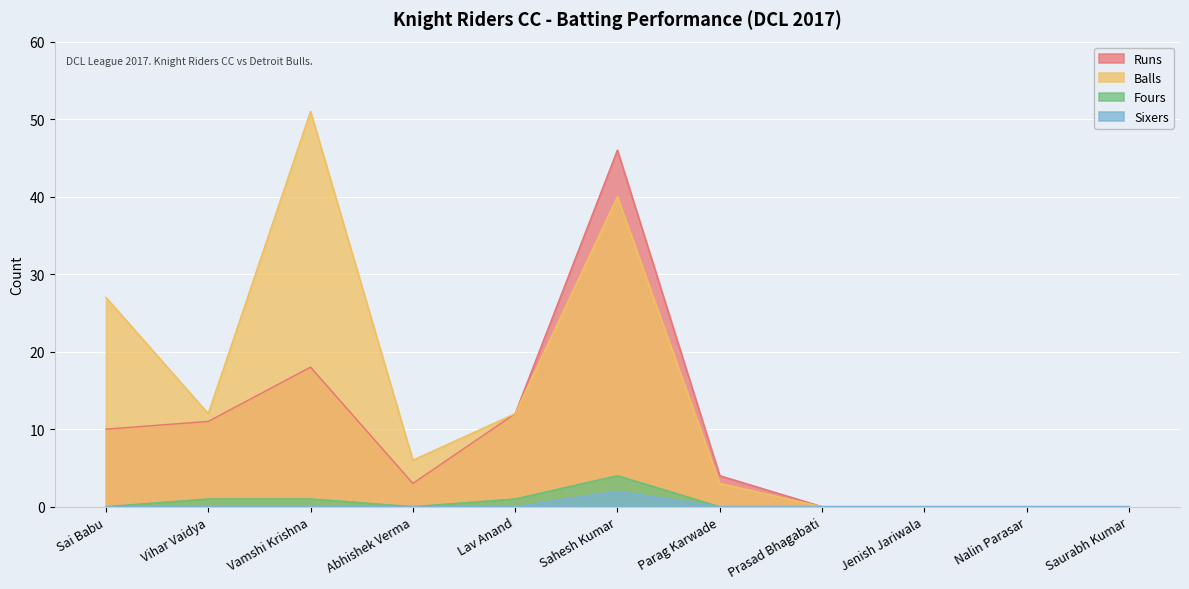

Rank the categories by Fours value from highest to lowest.

Sahesh Kumar, Vihar Vaidya, Vamshi Krishna, Lav Anand, Sai Babu, Abhishek Verma, Parag Karwade, Prasad Bhagabati, Jenish Jariwala, Nalin Parasar, Saurabh Kumar